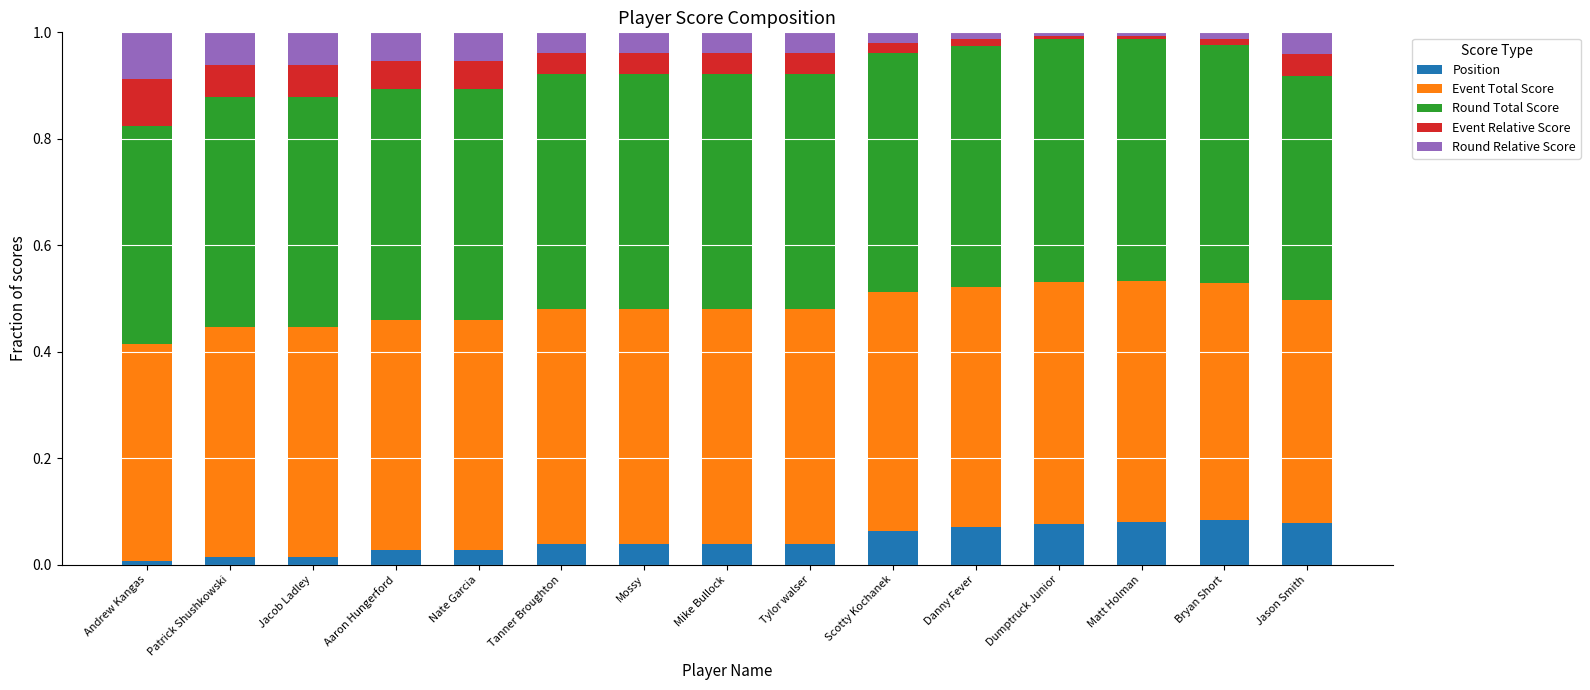

What is the total value across all series at Mike Bullock?

1.0